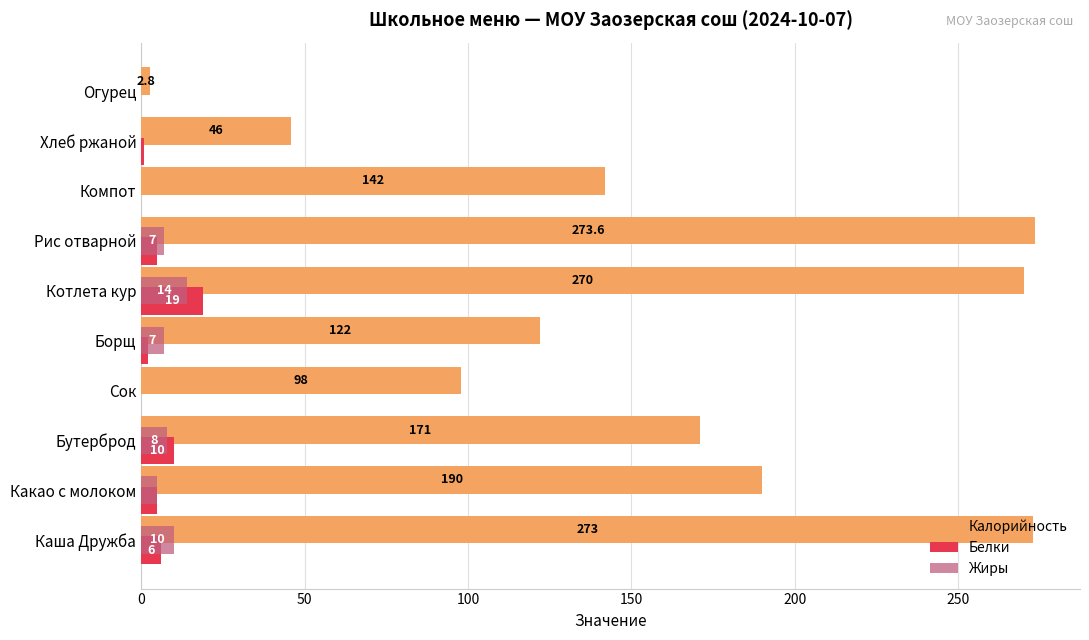

What is the approximate value of Калорийность at Сок?

98.0